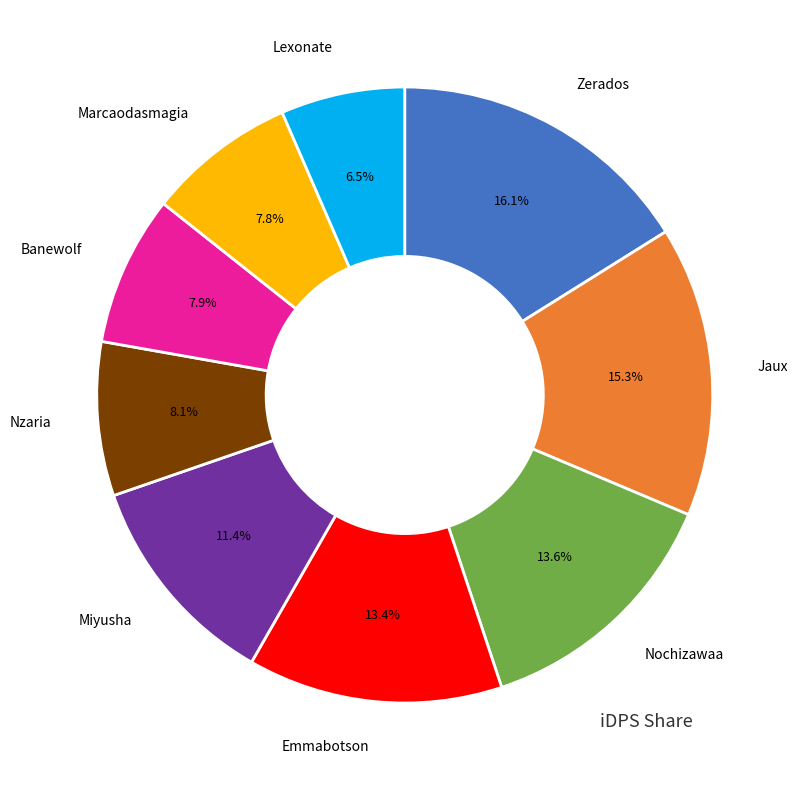

Is there a majority slice in this chart?

No